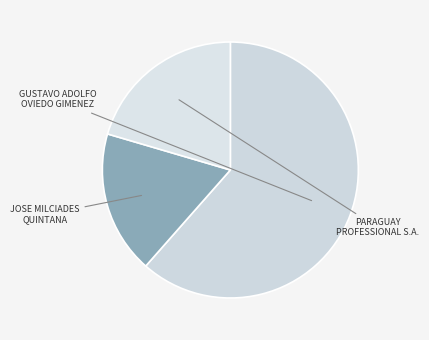

What is the ratio of the value at PARAGUAY PROFESSIONAL S.A. to the value at GUSTAVO ADOLFO OVIEDO GIMENEZ?

0.3